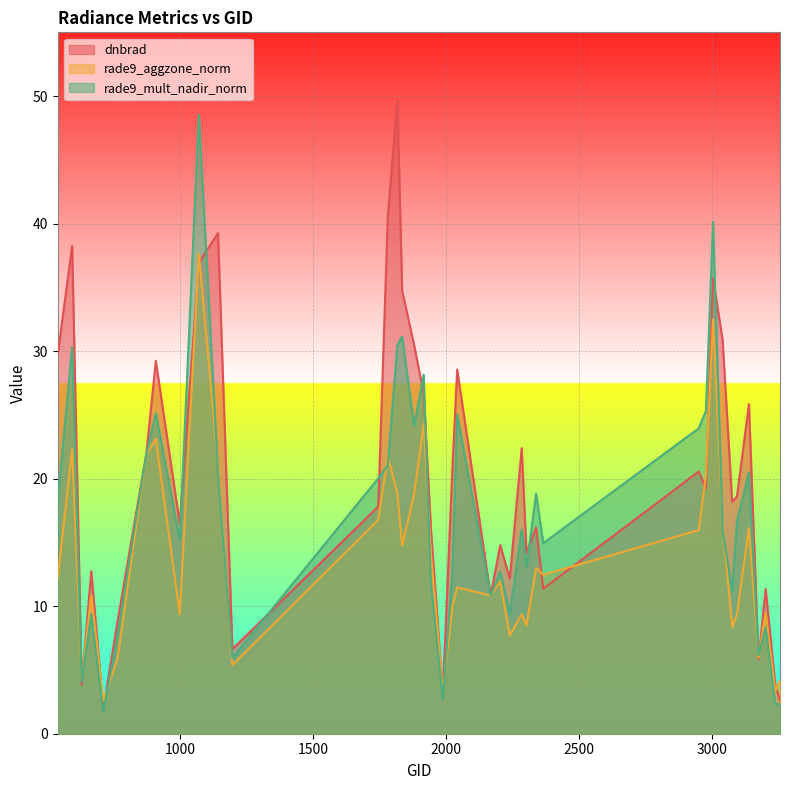

Is it true that rade9_mult_nadir_norm equals 5.5 at 665?

False